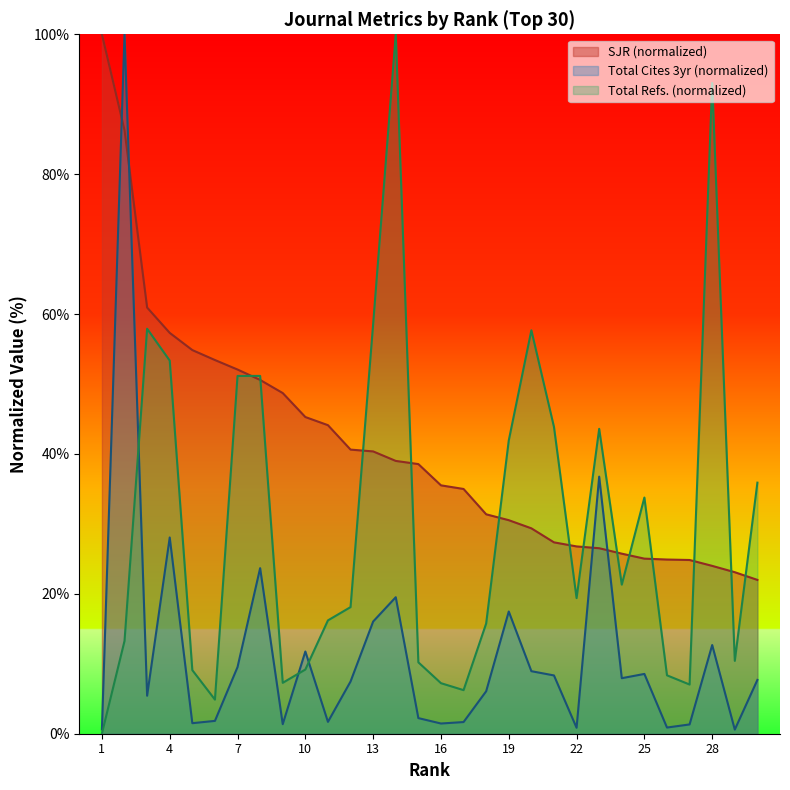

Which category has the lowest value in the Total Refs. series?

1